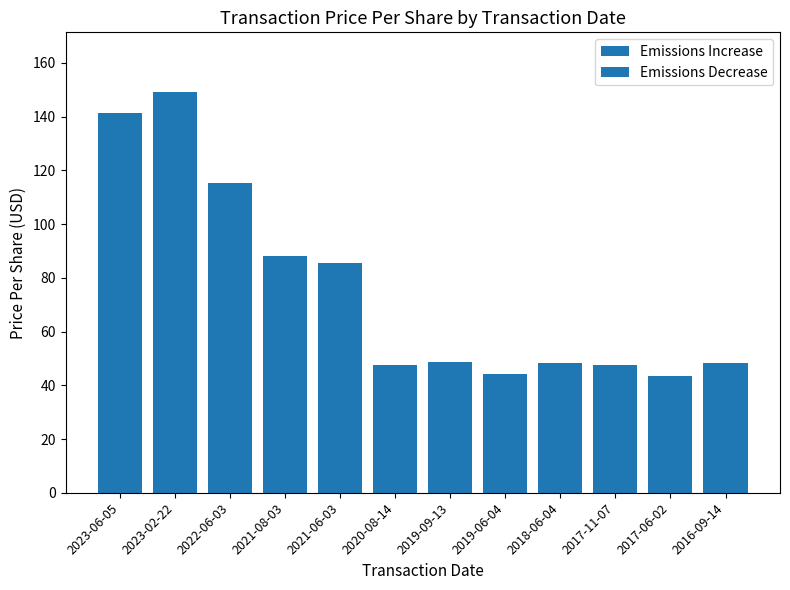

Which has a higher value, 2017-06-02 or 2023-06-05?

2023-06-05